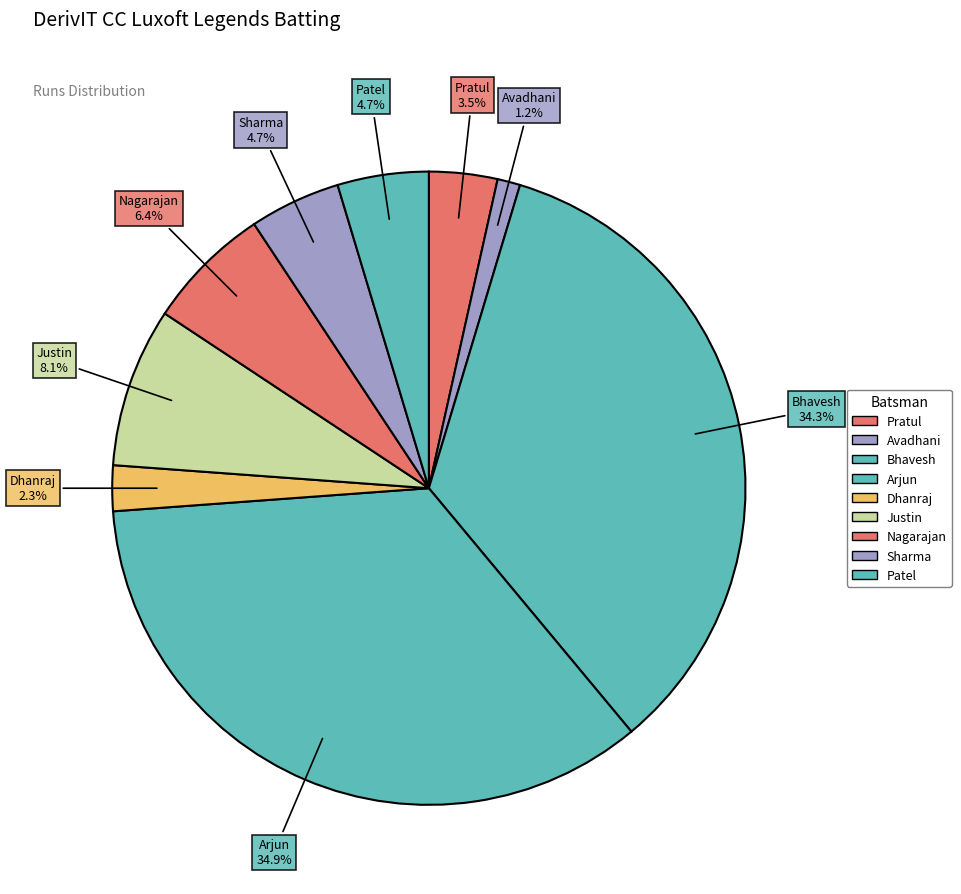

How many slices are in this pie chart?

9